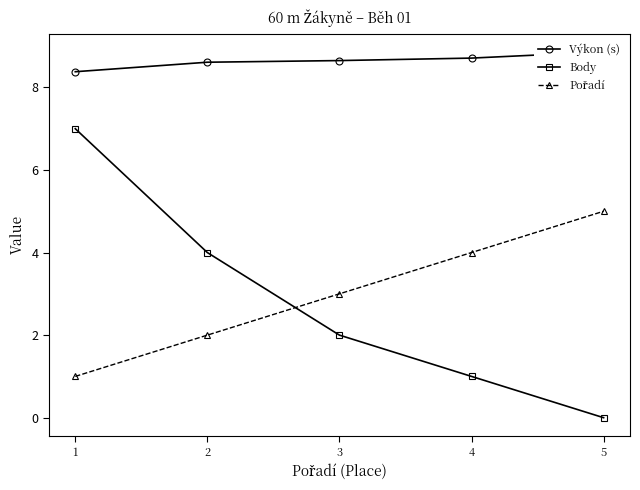

List the labels in order of Pořadí value, largest first.

5, 4, 3, 2, 1